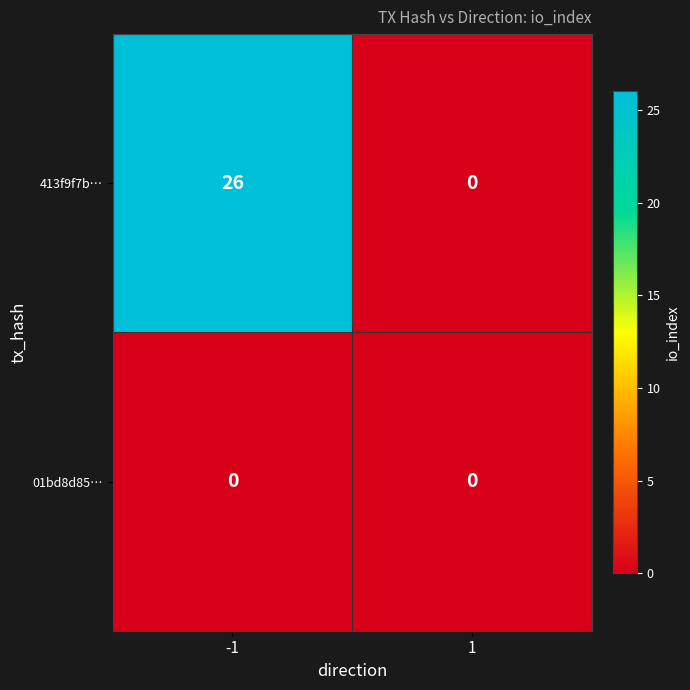

Reading left to right, transcribe all the data shown in this chart.

413f9f7b…: 26	0
01bd8d85…: 0	0